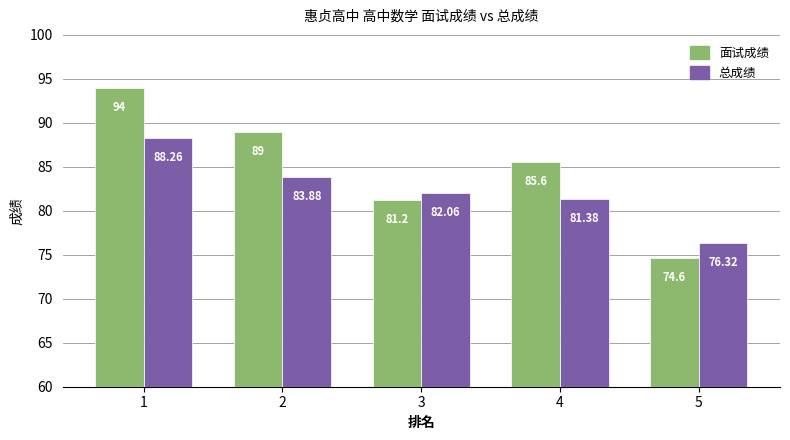

The value of 面试成绩 at 4 is 85.6. True or false?

True